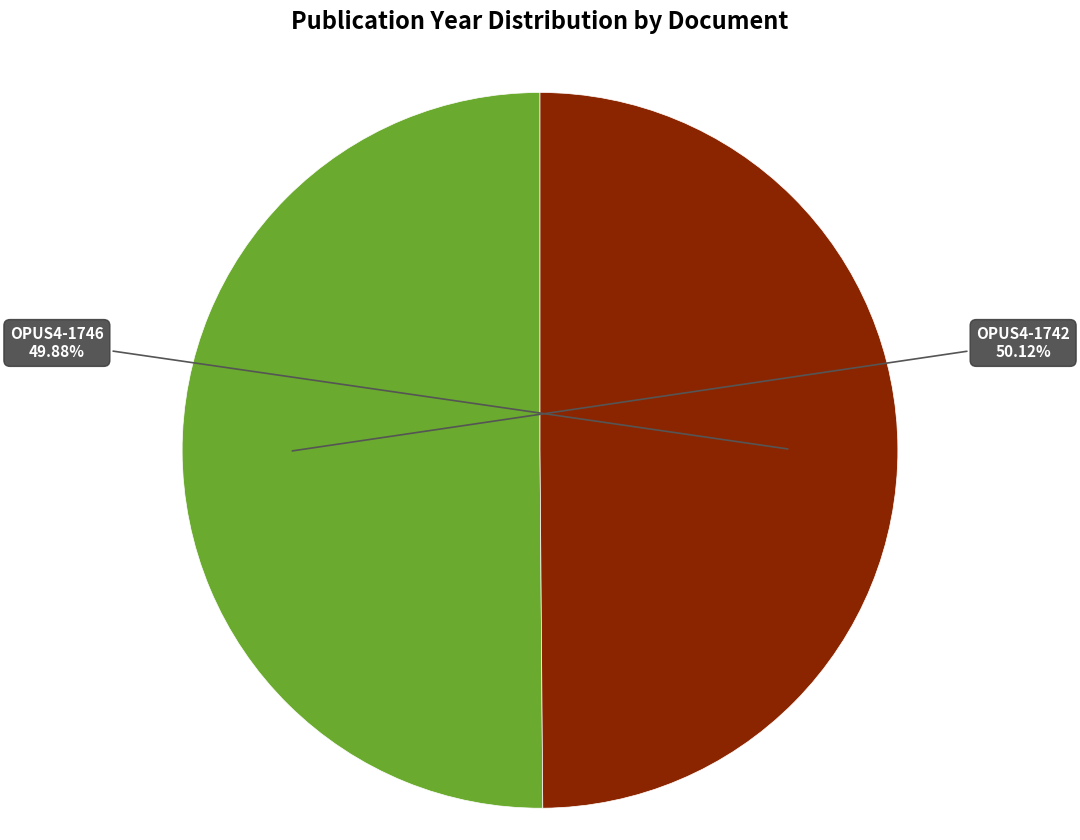

What portion of the pie excludes OPUS4-1746?

50.1%